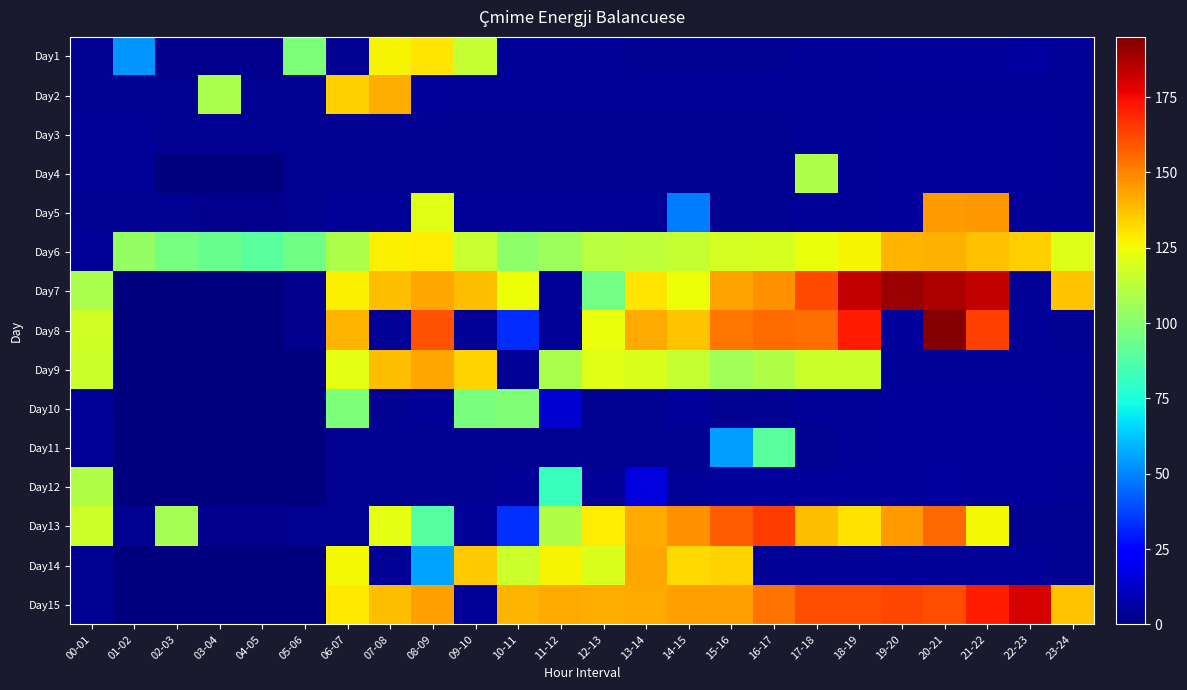

Reading left to right, what are all the values shown in this chart?

Day1: 00-01=3.4	01-02=53.0	02-03=3.0	03-04=3.0	04-05=2.9	05-06=97.6	06-07=3.5	07-08=126.7	08-09=130.0	09-10=114.4	10-11=3.9	11-12=4.0	12-13=3.9	13-14=3.7	14-15=3.5	15-16=3.5	16-17=3.6	17-18=4.0	18-19=4.5	19-20=5.0	20-21=5.2	21-22=5.3	22-23=5.4	23-24=4.1
Day2: 00-01=3.5	01-02=3.3	02-03=3.1	03-04=108.7	04-05=3.2	05-06=3.3	06-07=134.6	07-08=141.4	08-09=4.7	09-10=4.1	10-11=4.0	11-12=4.2	12-13=4.2	13-14=4.0	14-15=4.0	15-16=4.2	16-17=4.2	17-18=3.9	18-19=3.8	19-20=4.2	20-21=4.2	21-22=4.0	22-23=4.0	23-24=3.8
Day3: 00-01=4.2	01-02=3.8	02-03=3.7	03-04=3.5	04-05=3.4	05-06=3.4	06-07=3.6	07-08=3.7	08-09=3.8	09-10=3.6	10-11=3.4	11-12=3.4	12-13=3.5	13-14=3.5	14-15=3.5	15-16=3.6	16-17=3.6	17-18=3.9	18-19=4.3	19-20=4.9	20-21=4.9	21-22=5.1	22-23=4.9	23-24=4.5
Day4: 00-01=4.4	01-02=4.1	02-03=0.0	03-04=0.0	04-05=0.0	05-06=3.5	06-07=3.5	07-08=3.5	08-09=3.7	09-10=3.6	10-11=3.5	11-12=3.7	12-13=3.7	13-14=3.5	14-15=3.3	15-16=3.2	16-17=3.6	17-18=109.7	18-19=4.3	19-20=4.6	20-21=4.7	21-22=4.8	22-23=4.9	23-24=4.5
Day5: 00-01=3.4	01-02=3.1	02-03=3.1	03-04=3.0	04-05=3.0	05-06=3.1	06-07=3.8	07-08=4.2	08-09=121.5	09-10=4.3	10-11=4.2	11-12=4.2	12-13=4.1	13-14=3.9	14-15=48.4	15-16=3.5	16-17=3.6	17-18=4.1	18-19=4.4	19-20=4.8	20-21=145.4	21-22=146.2	22-23=4.3	23-24=3.9
Day6: 00-01=3.8	01-02=103.1	02-03=96.5	03-04=93.5	04-05=89.7	05-06=94.5	06-07=109.0	07-08=127.5	08-09=128.1	09-10=115.2	10-11=101.4	11-12=105.4	12-13=111.5	13-14=113.3	14-15=114.4	15-16=118.7	16-17=119.0	17-18=123.7	18-19=126.8	19-20=140.0	20-21=140.4	21-22=137.2	22-23=134.5	23-24=120.5
Day7: 00-01=108.7	01-02=0.0	02-03=0.0	03-04=0.0	04-05=0.0	05-06=2.9	06-07=127.3	07-08=138.3	08-09=143.0	09-10=138.5	10-11=124.7	11-12=3.9	12-13=95.9	13-14=130.1	14-15=124.2	15-16=143.9	16-17=147.7	17-18=161.5	18-19=183.3	19-20=189.8	20-21=187.2	21-22=183.4	22-23=4.3	23-24=136.8
Day8: 00-01=117.9	01-02=0.0	02-03=0.0	03-04=0.0	04-05=0.0	05-06=2.9	06-07=139.8	07-08=4.3	08-09=160.6	09-10=4.2	10-11=33.1	11-12=3.9	12-13=124.0	13-14=141.8	14-15=137.0	15-16=152.7	16-17=155.2	17-18=154.5	18-19=171.5	19-20=5.3	20-21=194.0	21-22=163.8	22-23=3.9	23-24=3.4
Day9: 00-01=116.1	01-02=0.0	02-03=0.0	03-04=0.0	04-05=0.0	05-06=0.0	06-07=122.6	07-08=137.9	08-09=142.5	09-10=133.4	10-11=4.5	11-12=108.6	12-13=121.7	13-14=119.8	14-15=114.8	15-16=106.6	16-17=109.8	17-18=116.4	18-19=116.2	19-20=4.2	20-21=4.2	21-22=4.2	22-23=4.1	23-24=3.9
Day10: 00-01=4.0	01-02=0.0	02-03=0.0	03-04=0.0	04-05=0.0	05-06=0.0	06-07=97.7	07-08=3.8	08-09=3.8	09-10=96.8	10-11=98.6	11-12=14.1	12-13=3.6	13-14=3.5	14-15=5.1	15-16=3.3	16-17=3.6	17-18=3.9	18-19=4.4	19-20=4.7	20-21=5.2	21-22=5.2	22-23=4.7	23-24=4.5
Day11: 00-01=4.4	01-02=0.0	02-03=0.0	03-04=0.0	04-05=0.0	05-06=0.0	06-07=3.4	07-08=3.5	08-09=3.6	09-10=3.6	10-11=3.6	11-12=3.7	12-13=3.7	13-14=3.4	14-15=3.2	15-16=54.5	16-17=89.7	17-18=3.7	18-19=4.0	19-20=4.7	20-21=5.0	21-22=5.2	22-23=5.2	23-24=4.8
Day12: 00-01=110.1	01-02=0.0	02-03=0.0	03-04=0.0	04-05=0.0	05-06=0.0	06-07=3.1	07-08=3.5	08-09=3.5	09-10=3.4	10-11=4.1	11-12=81.8	12-13=3.9	13-14=16.4	14-15=4.3	15-16=4.7	16-17=4.8	17-18=4.7	18-19=5.1	19-20=5.3	20-21=5.4	21-22=5.3	22-23=4.9	23-24=3.8
Day13: 00-01=117.0	01-02=3.2	02-03=107.0	03-04=3.0	04-05=3.0	05-06=3.3	06-07=3.8	07-08=122.1	08-09=89.0	09-10=4.1	10-11=33.8	11-12=110.3	12-13=128.1	13-14=142.4	14-15=147.3	15-16=158.4	16-17=165.1	17-18=137.9	18-19=130.3	19-20=145.3	20-21=156.1	21-22=126.4	22-23=3.7	23-24=3.4
Day14: 00-01=3.2	01-02=0.0	02-03=0.0	03-04=0.0	04-05=0.0	05-06=0.0	06-07=125.8	07-08=4.3	08-09=55.7	09-10=135.5	10-11=116.2	11-12=126.8	12-13=120.1	13-14=142.6	14-15=131.8	15-16=134.1	16-17=4.2	17-18=4.3	18-19=3.9	19-20=4.2	20-21=4.2	21-22=4.3	22-23=4.1	23-24=3.7
Day15: 00-01=3.1	01-02=0.0	02-03=0.0	03-04=0.0	04-05=0.0	05-06=0.0	06-07=129.0	07-08=138.6	08-09=144.5	09-10=4.0	10-11=140.0	11-12=142.0	12-13=141.3	13-14=142.1	14-15=144.7	15-16=144.2	16-17=153.7	17-18=161.0	18-19=161.0	19-20=162.8	20-21=161.0	21-22=170.8	22-23=180.5	23-24=136.9